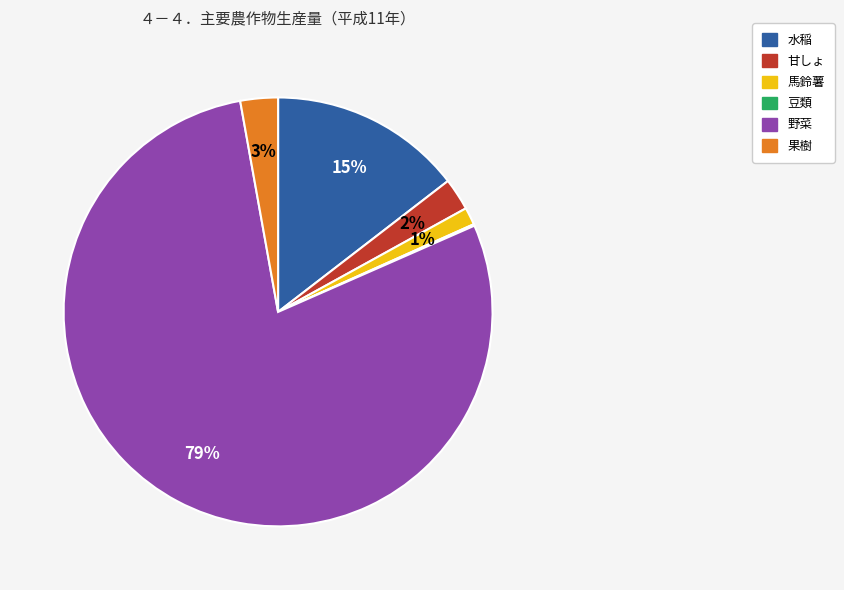

To the nearest percent, what portion does 馬鈴薯 represent?

1%